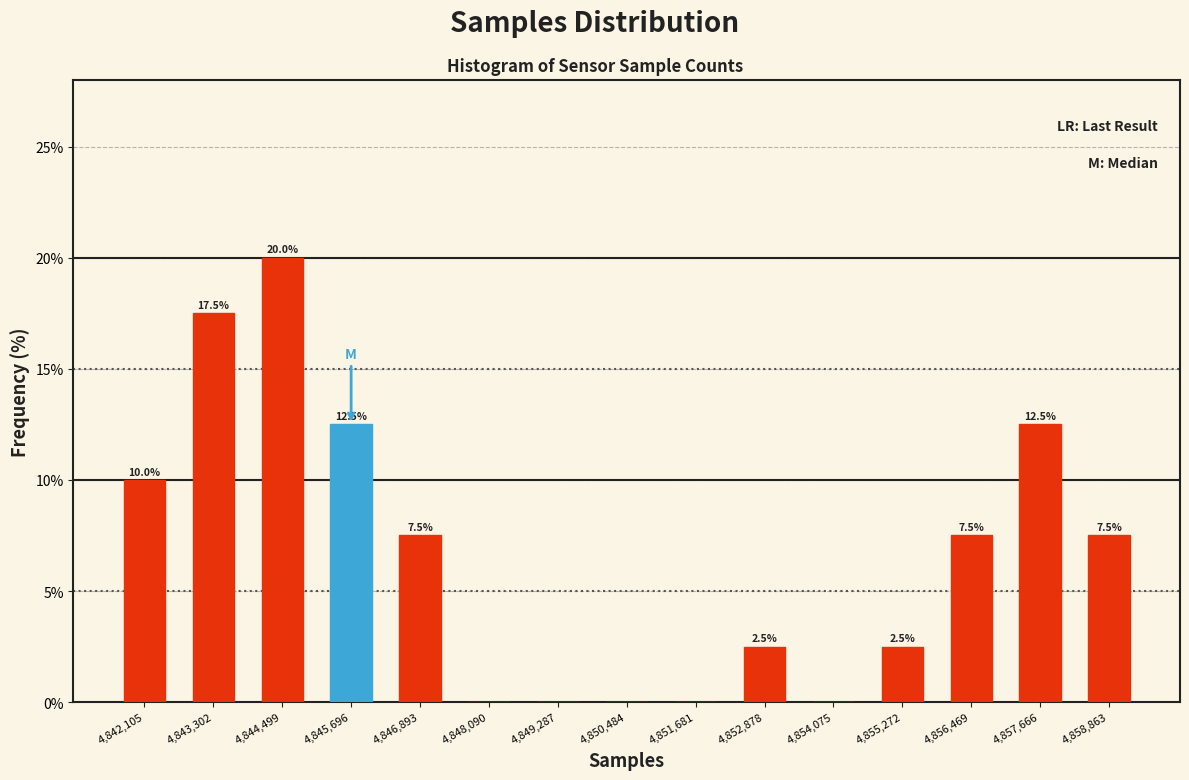

Over which range of the x-axis is the bar tallest?

4844000 to 4845000